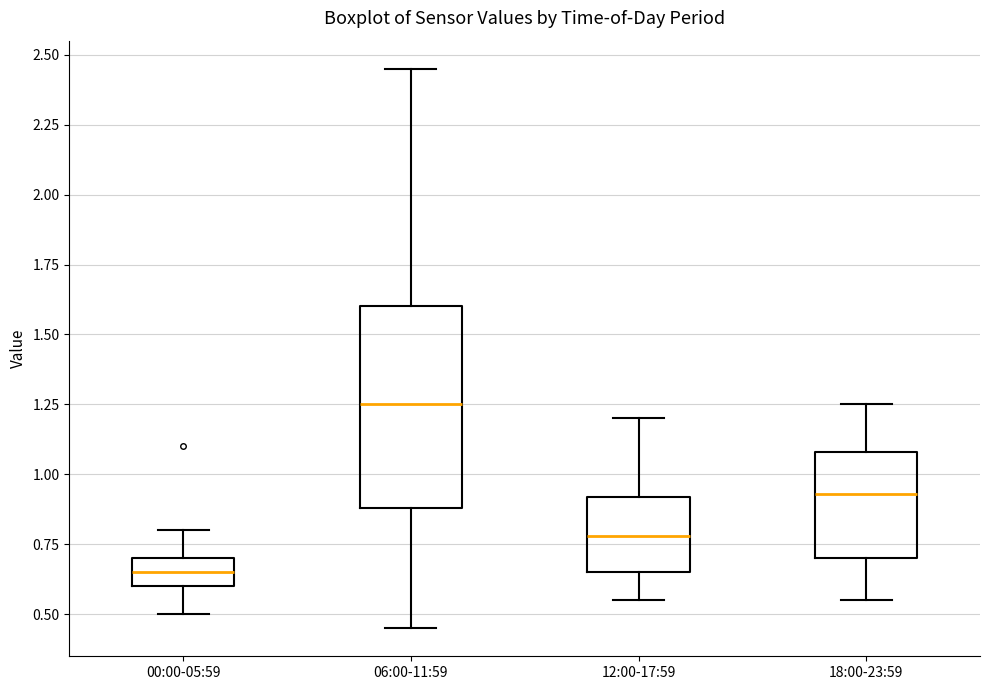

Which box's median line is the lowest?

00:00-05:59